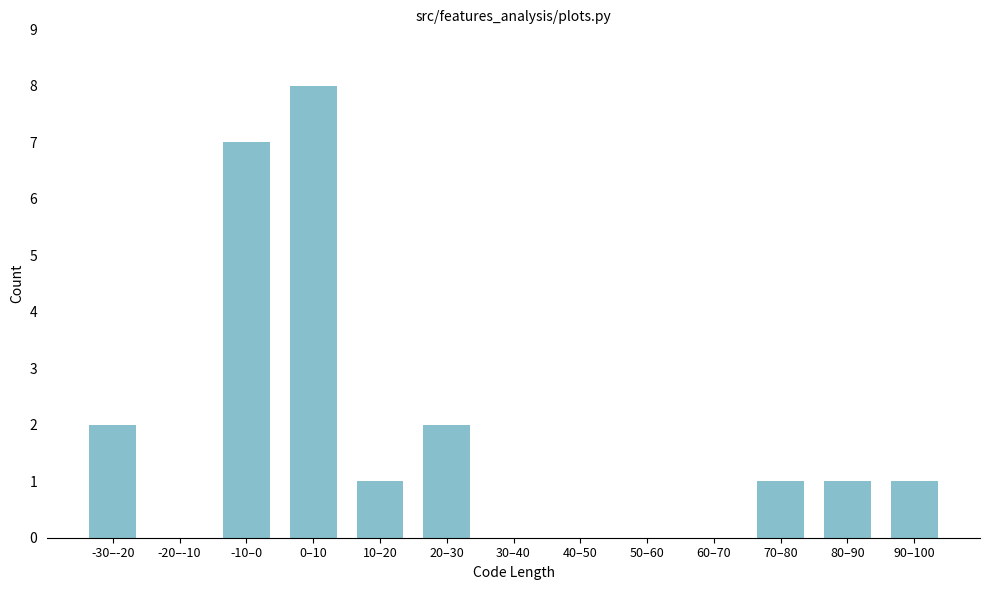

Reading left to right, transcribe all the data shown in this chart.

-30–-20=2	-20–-10=0	-10–0=7	0–10=8	10–20=1	20–30=2	30–40=0	40–50=0	50–60=0	60–70=0	70–80=1	80–90=1	90–100=1